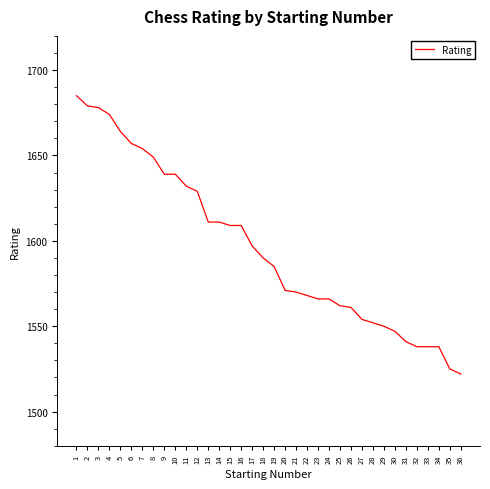

Is it true that the value at 35 is 2069?

False